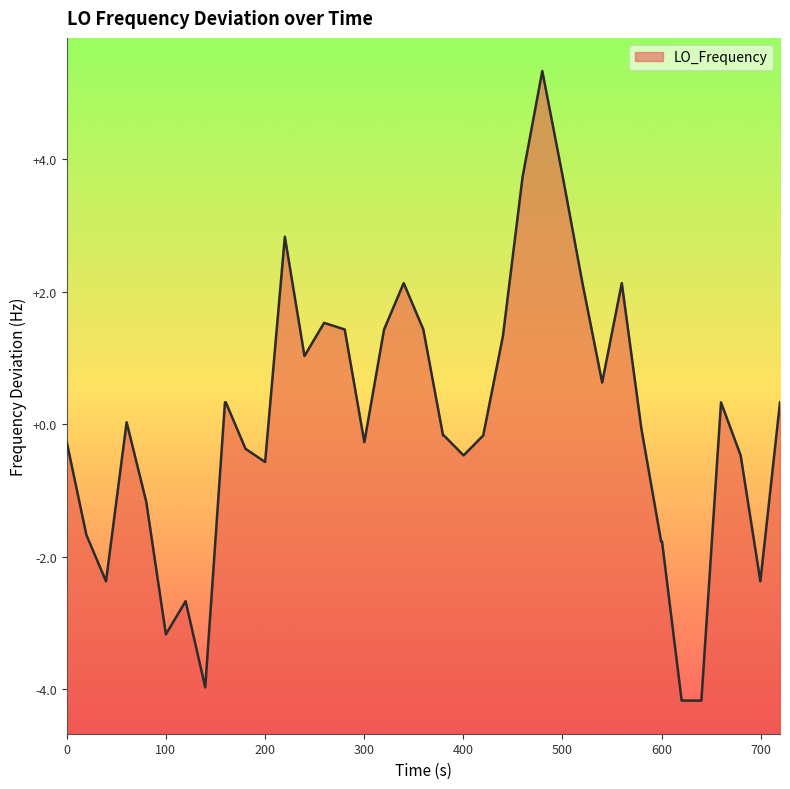

How many values are above zero?

19